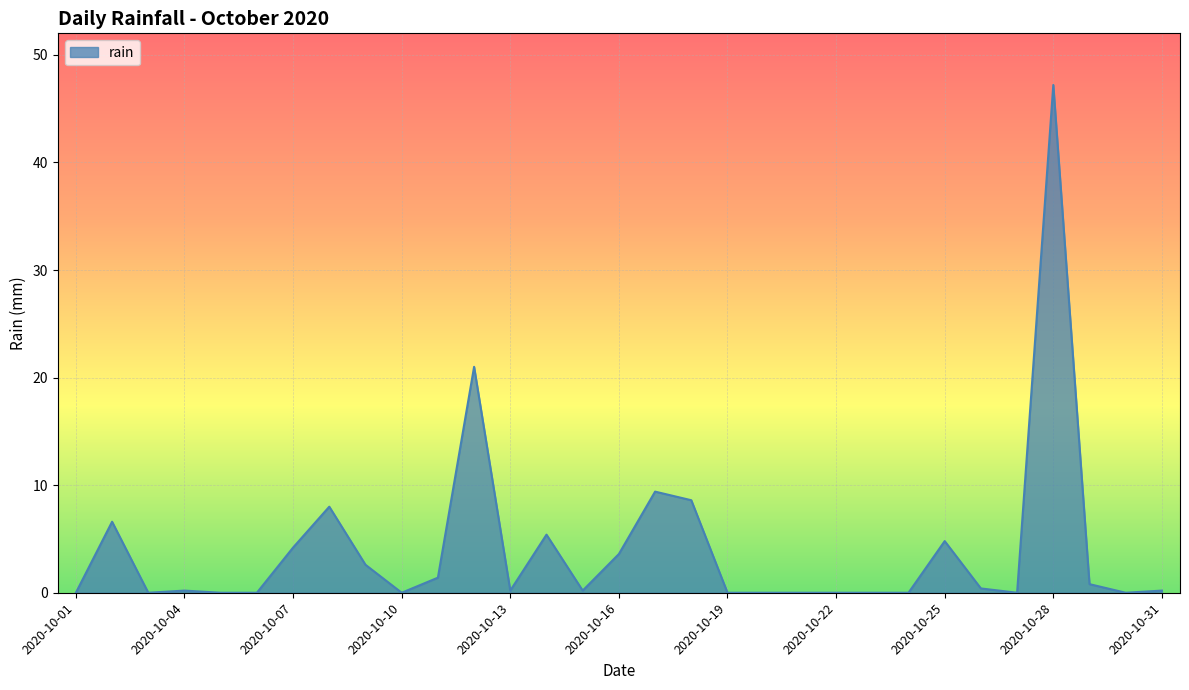

What is the sum of all values?

124.8